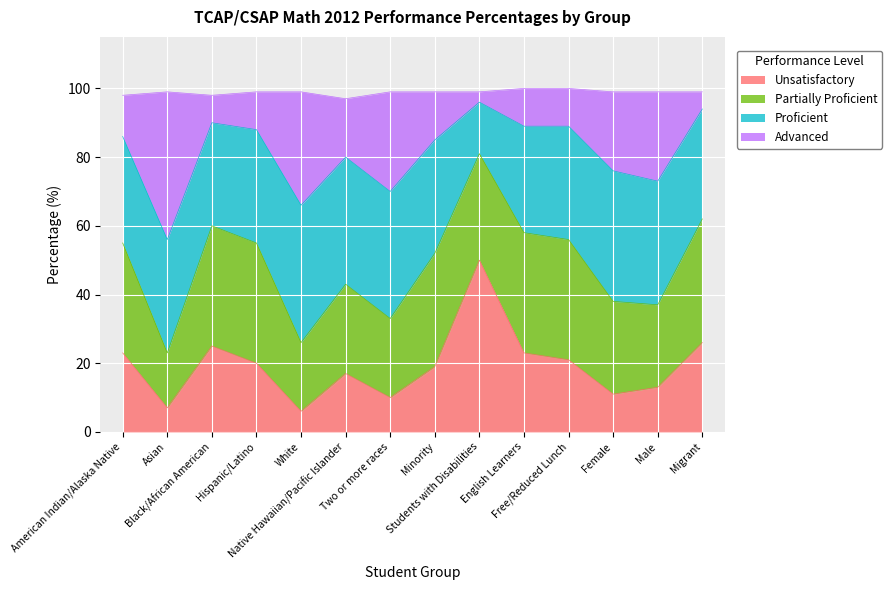

Rank the categories by Unsatisfactory value from lowest to highest.

White, Asian, Two or more races, Female, Male, Native Hawaiian/Pacific Islander, Minority, Hispanic/Latino, Free/Reduced Lunch, American Indian/Alaska Native, English Learners, Black/African American, Migrant, Students with Disabilities